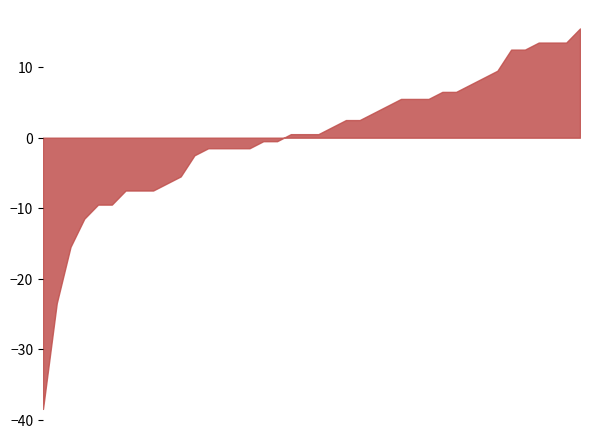

What is the minimum value shown in the chart?

-38.5